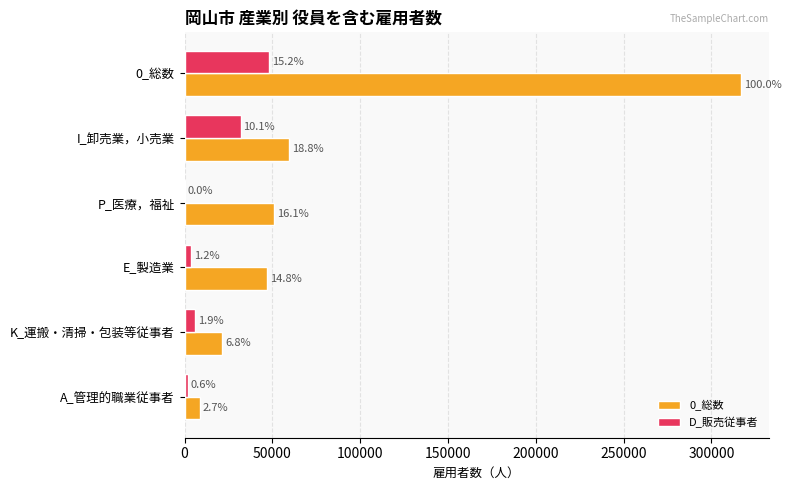

What are all the series names shown in the legend?

0_総数, D_販売従事者